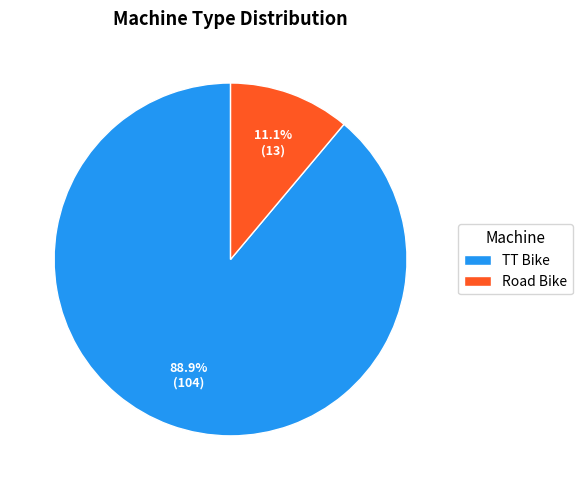

Which category has the smallest portion of the pie?

Road Bike